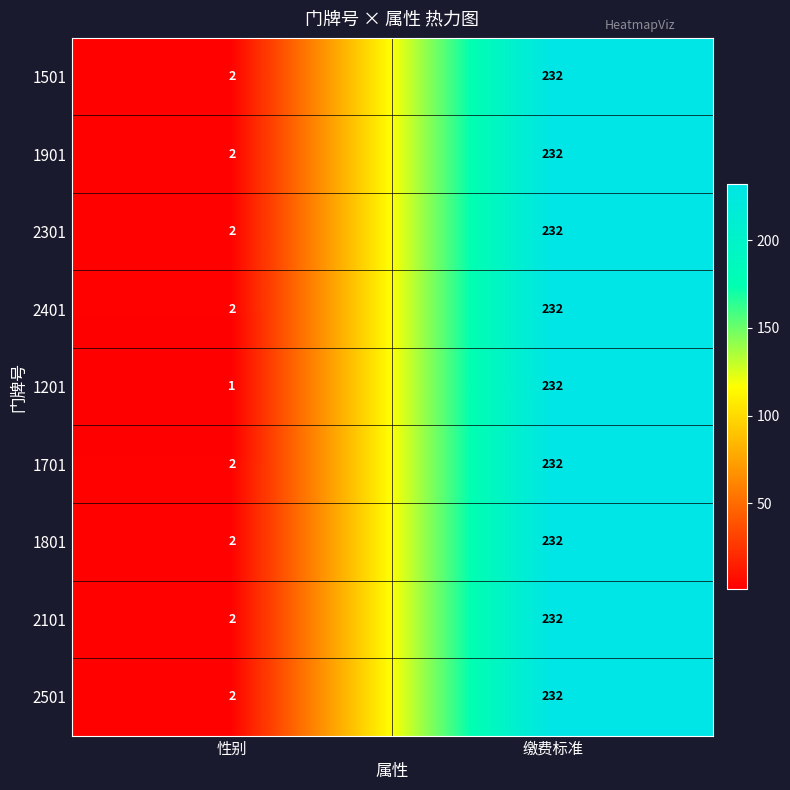

How many data points does each series have?

2